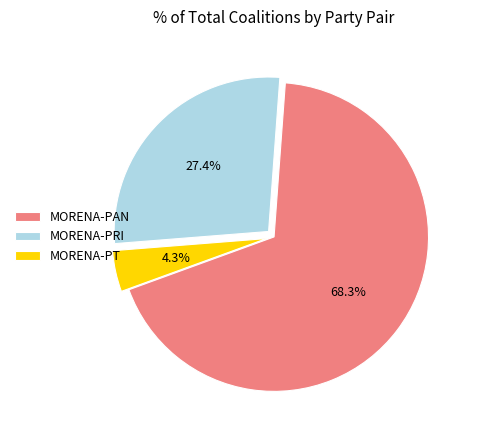

To the nearest percent, what is the difference between the MORENA-PT and MORENA-PAN slice percentages?

64%